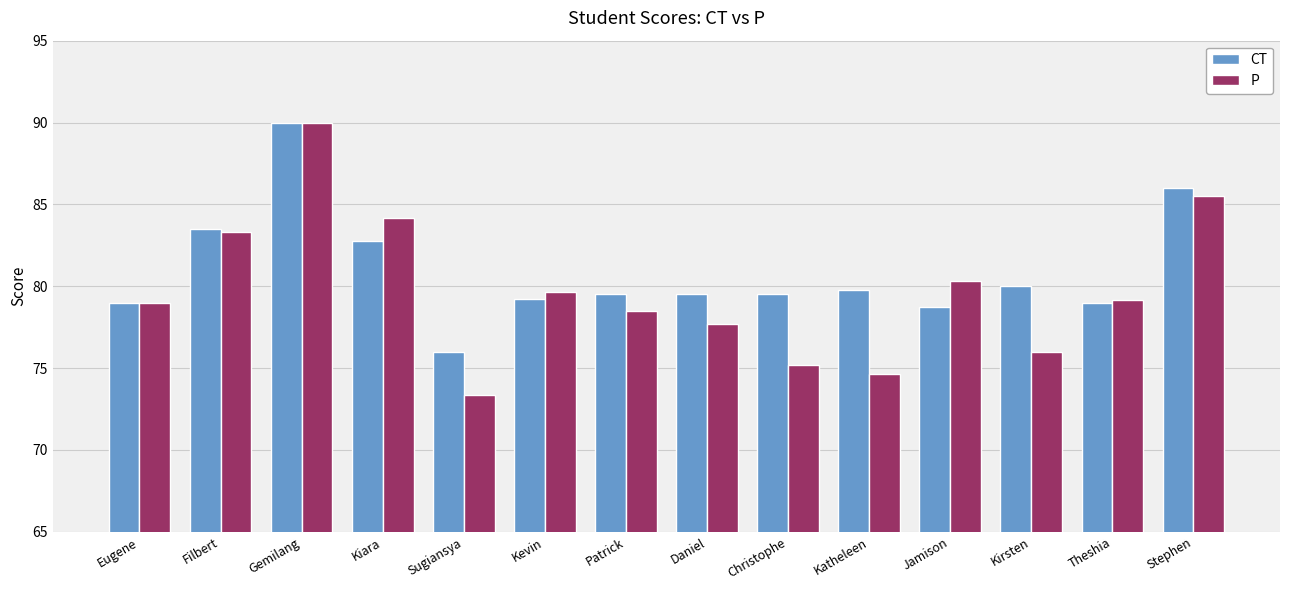

Which series has the largest range (max minus min)?

P